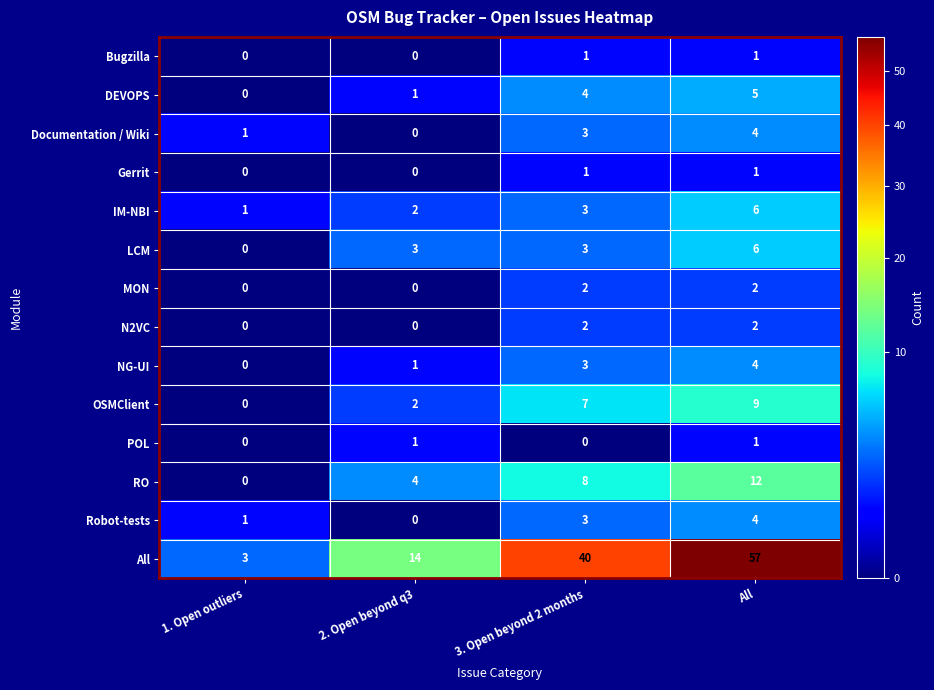

Where is DEVOPS nearest to the value 2?

2. Open beyond q3